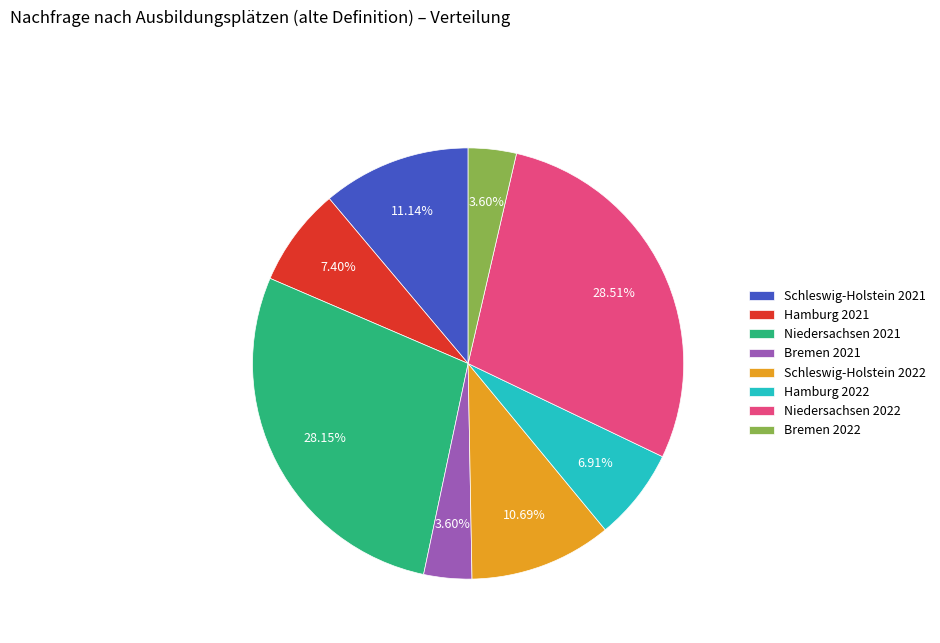

To the nearest percent, what percentage of the pie is Schleswig-Holstein 2022?

11%